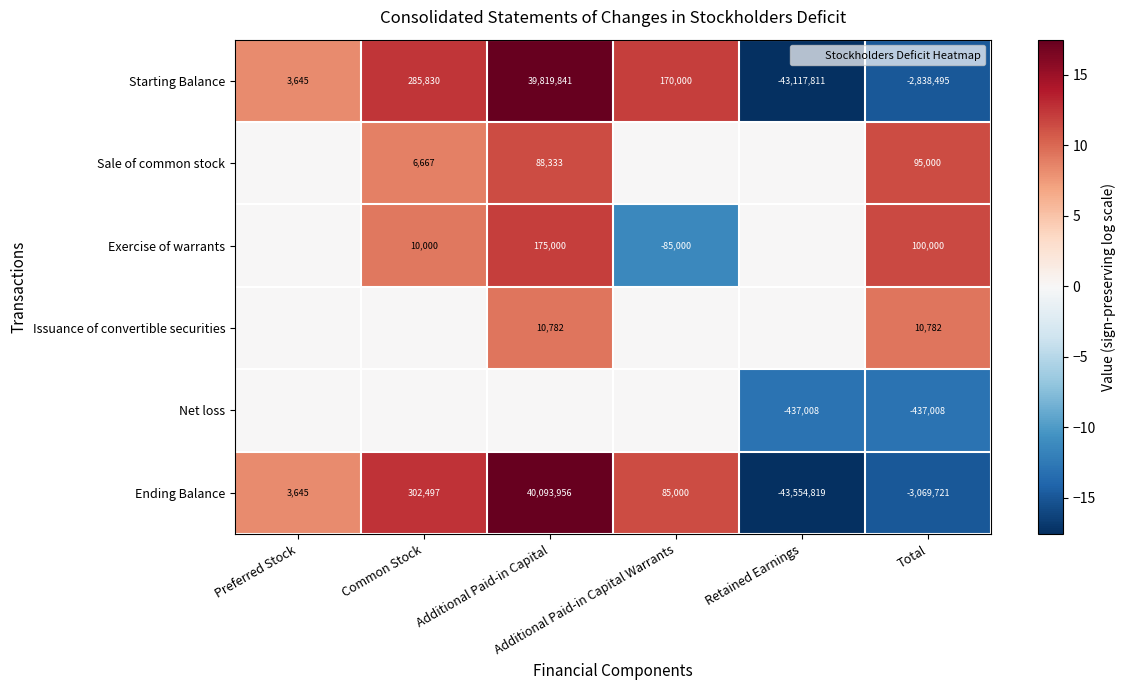

Which category has the highest value across all series?

Additional Paid-in Capital